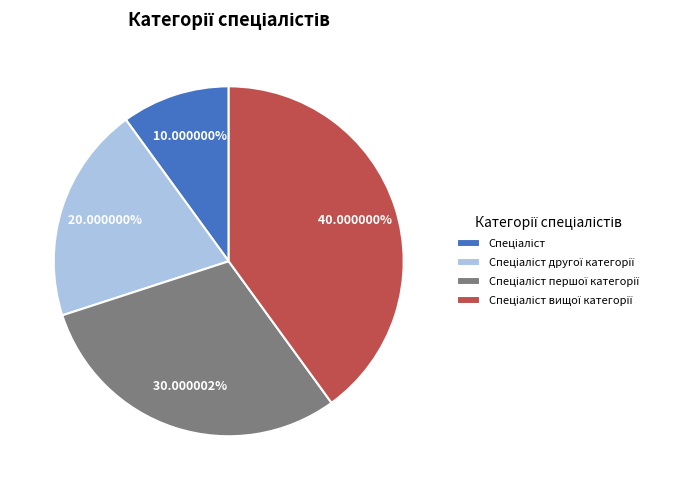

Does any single category account for the majority?

No